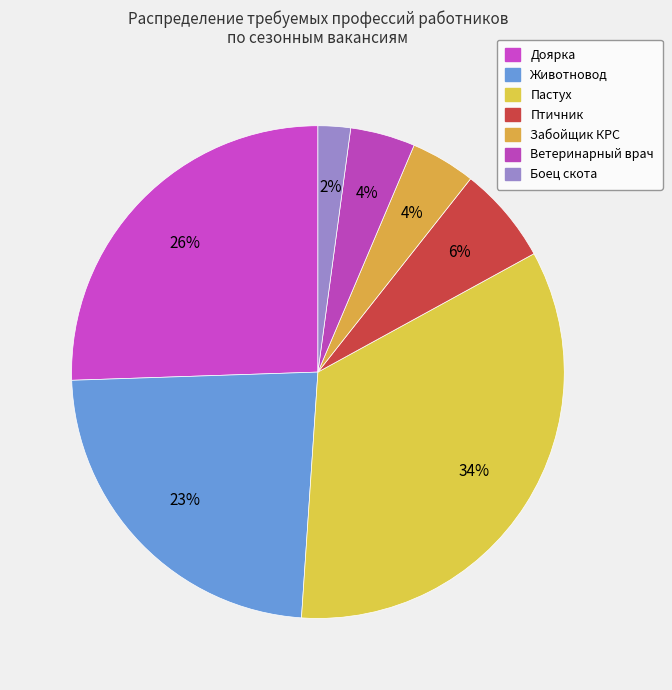

Is it true that Боец скота is 2% of the pie?

True